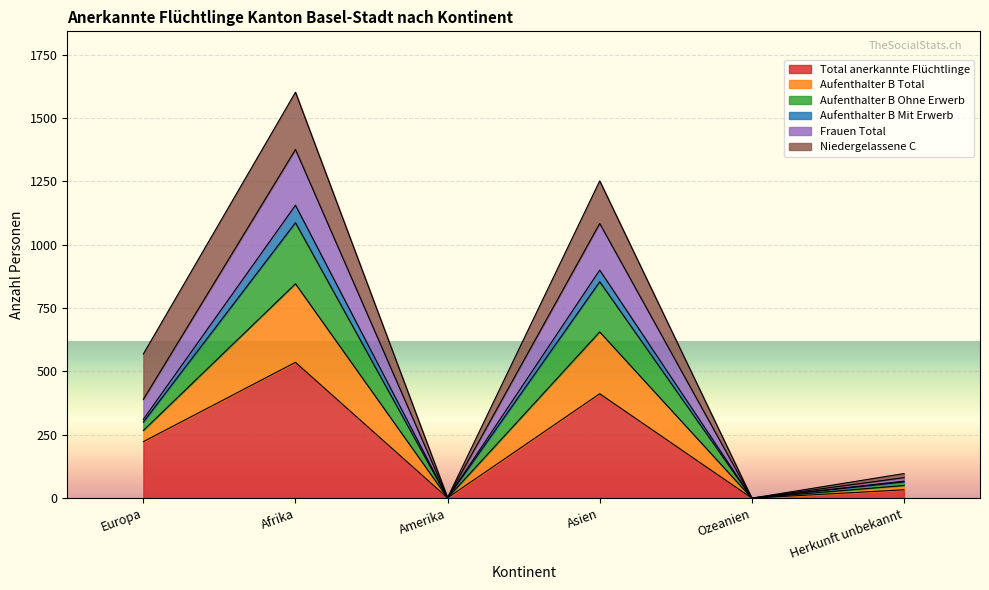

What is the difference between the Total anerkannte Flüchtlinge values at Asien and Afrika?

124